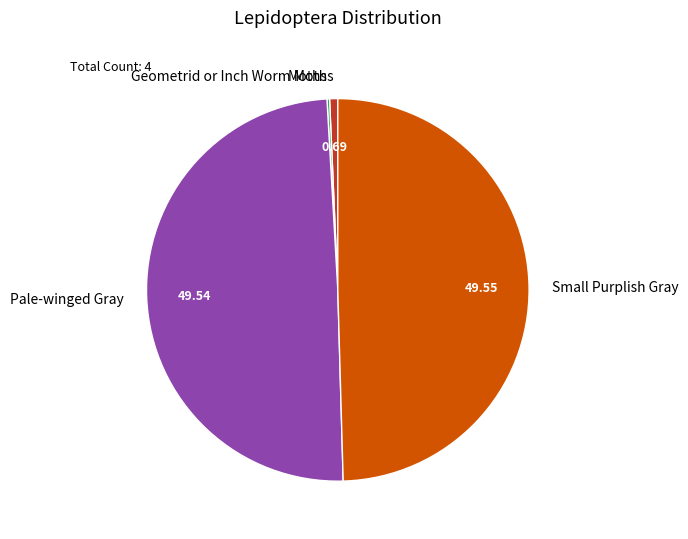

Is Pale-winged Gray the majority of the pie?

No